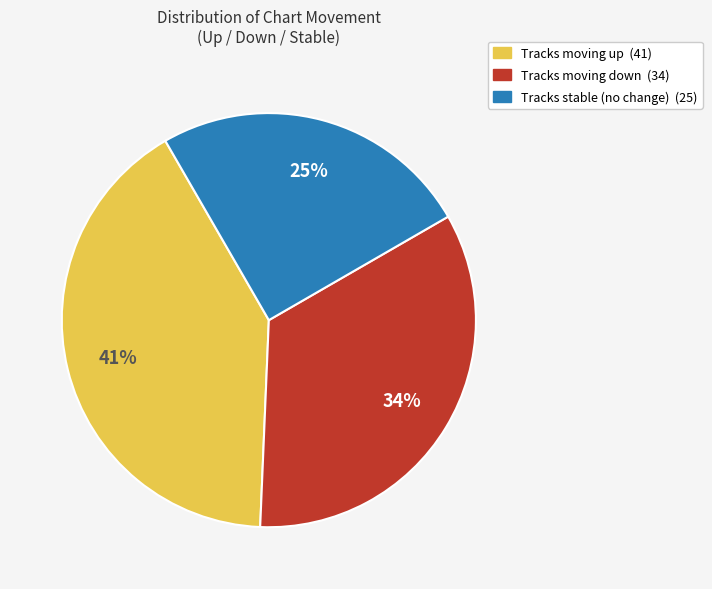

Does any single category account for the majority?

No